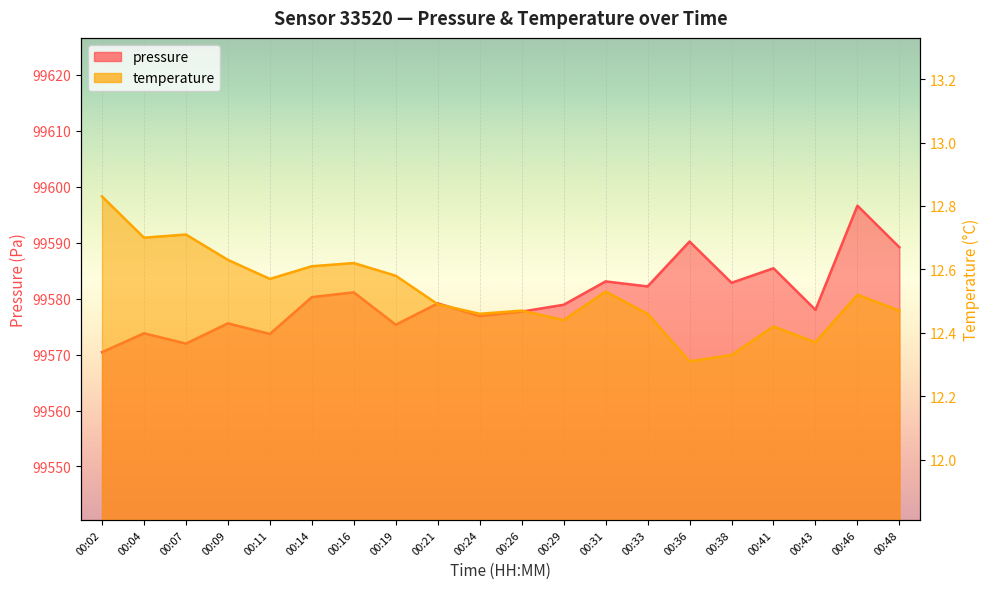

Which series has the largest range (max minus min)?

pressure